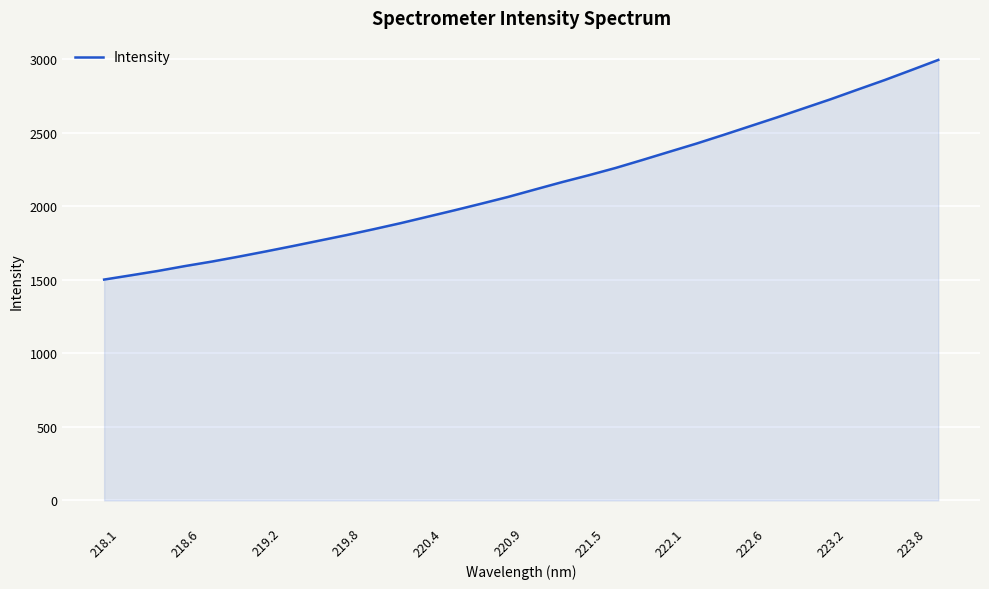

What is the sum of all values?

68656.1